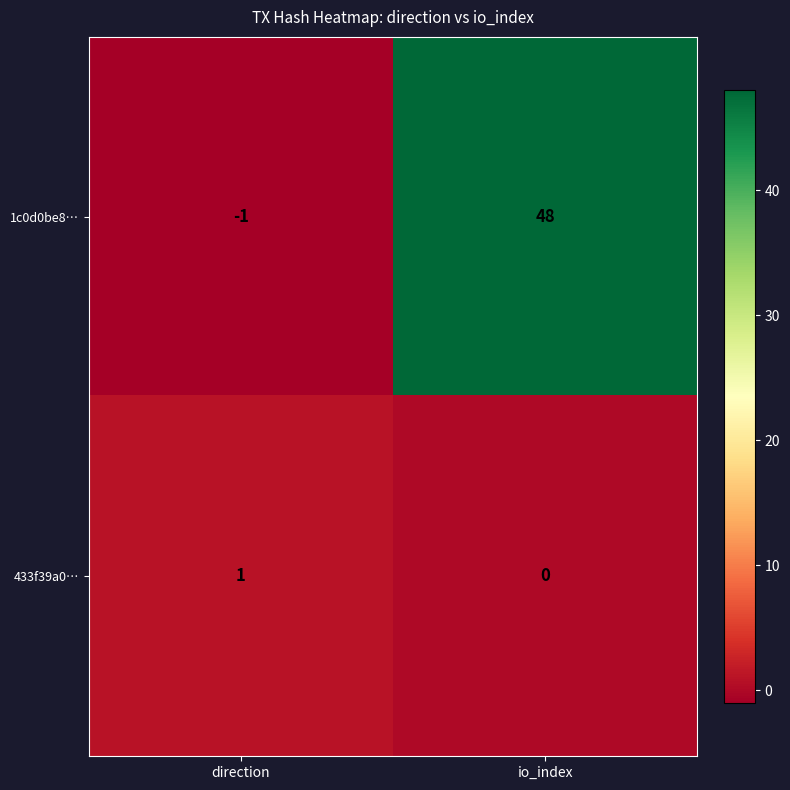

List the series in order of their peak value, highest first.

1c0d0be8…, 433f39a0…